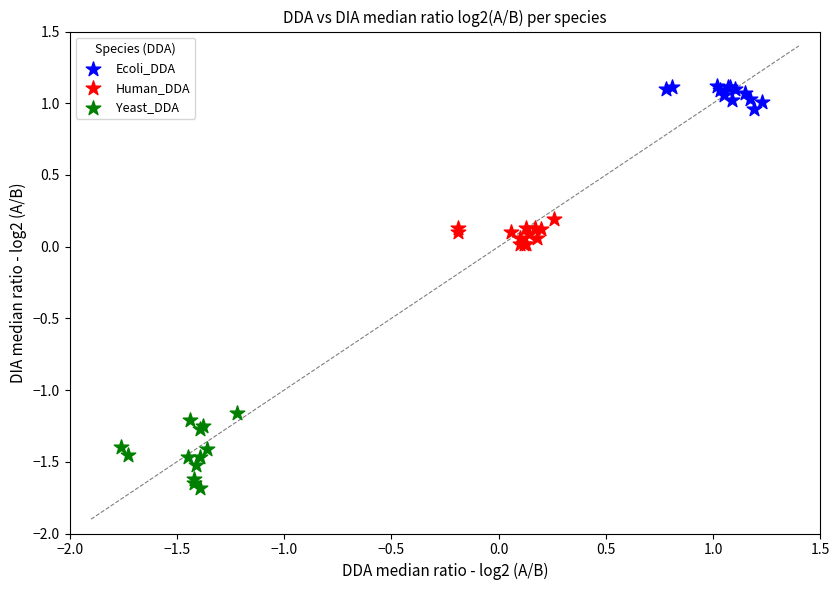

What are all the series names shown in the legend?

Ecoli_DDA, Human_DDA, Yeast_DDA